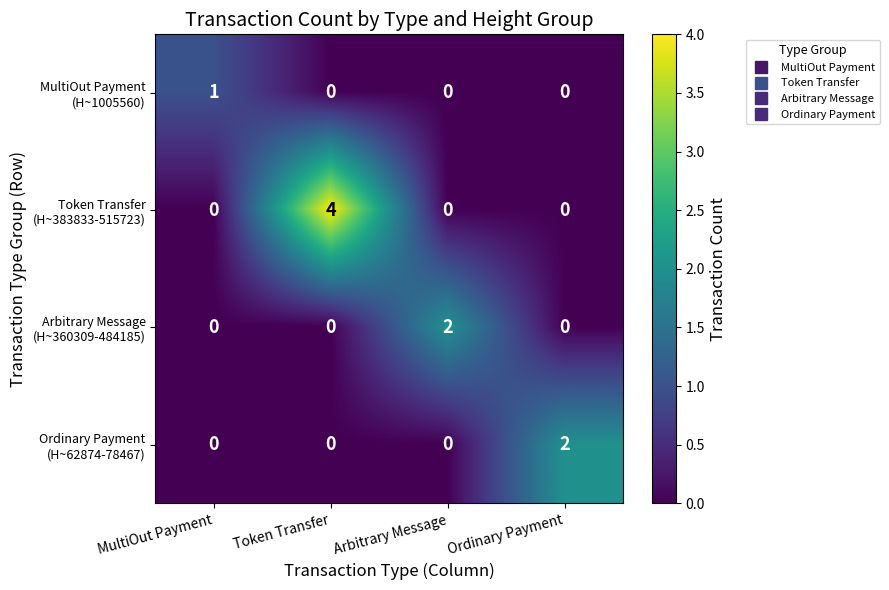

At which category does the chart reach its peak across all series?

Token Transfer